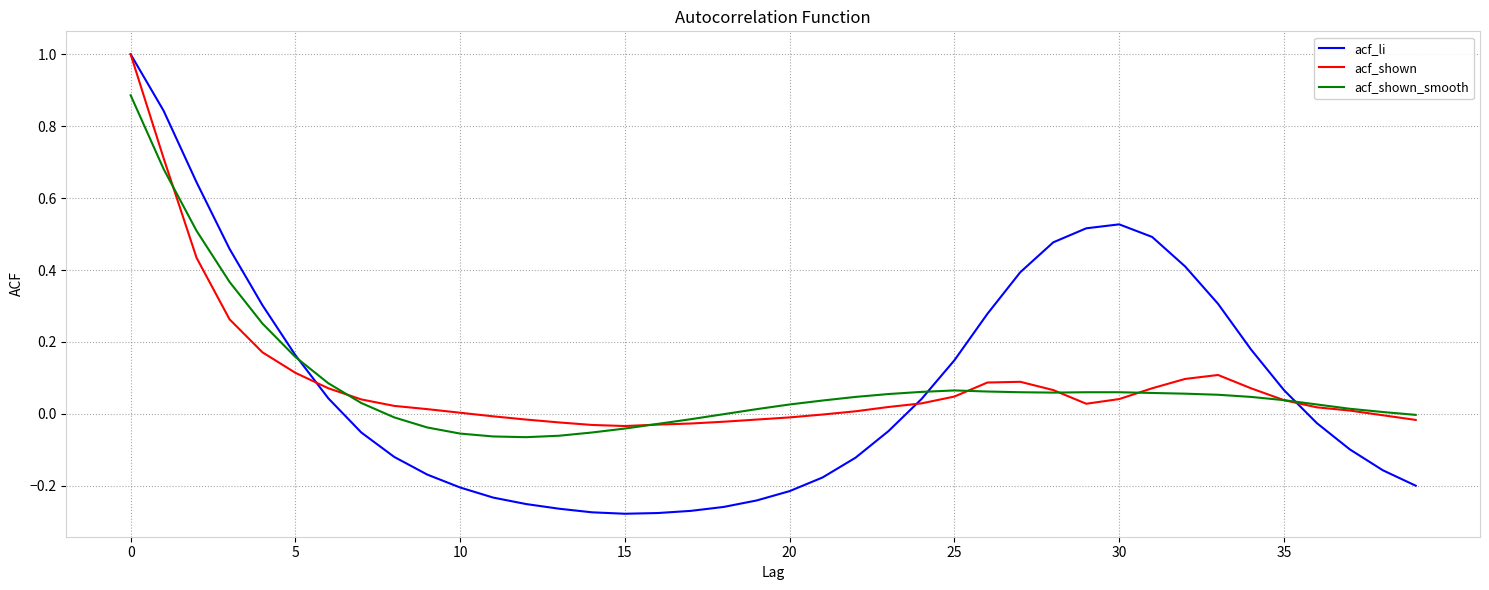

Which series has the widest spread of values?

acf_li